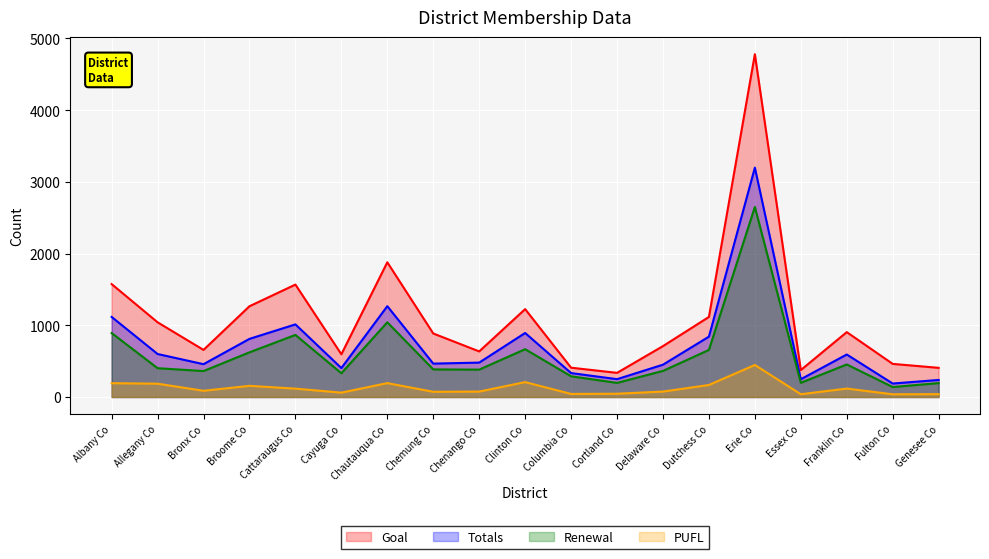

Reading right to left, list all the values displayed in this chart.

Goal: Genesee Co=407	Fulton Co=462	Franklin Co=905	Essex Co=376	Erie Co=4781	Dutchess Co=1117	Delaware Co=710	Cortland Co=337	Columbia Co=409	Clinton Co=1226	Chenango Co=636	Chemung Co=886	Chautauqua Co=1879	Cayuga Co=596	Cattaraugus Co=1568	Broome Co=1266	Bronx Co=657	Allegany Co=1042	Albany Co=1575
Totals: Genesee Co=238	Fulton Co=188	Franklin Co=593	Essex Co=248	Erie Co=3199	Dutchess Co=842	Delaware Co=451	Cortland Co=249	Columbia Co=334	Clinton Co=893	Chenango Co=480	Chemung Co=466	Chautauqua Co=1267	Cayuga Co=404	Cattaraugus Co=1013	Broome Co=811	Bronx Co=458	Allegany Co=600	Albany Co=1117
Renewal: Genesee Co=194	Fulton Co=139	Franklin Co=454	Essex Co=198	Erie Co=2651	Dutchess Co=657	Delaware Co=364	Cortland Co=197	Columbia Co=289	Clinton Co=667	Chenango Co=382	Chemung Co=385	Chautauqua Co=1042	Cayuga Co=331	Cattaraugus Co=866	Broome Co=623	Bronx Co=362	Allegany Co=402	Albany Co=892
PUFL: Genesee Co=40	Fulton Co=38	Franklin Co=118	Essex Co=39	Erie Co=447	Dutchess Co=168	Delaware Co=76	Cortland Co=46	Columbia Co=43	Clinton Co=208	Chenango Co=76	Chemung Co=73	Chautauqua Co=194	Cayuga Co=61	Cattaraugus Co=117	Broome Co=156	Bronx Co=87	Allegany Co=186	Albany Co=193